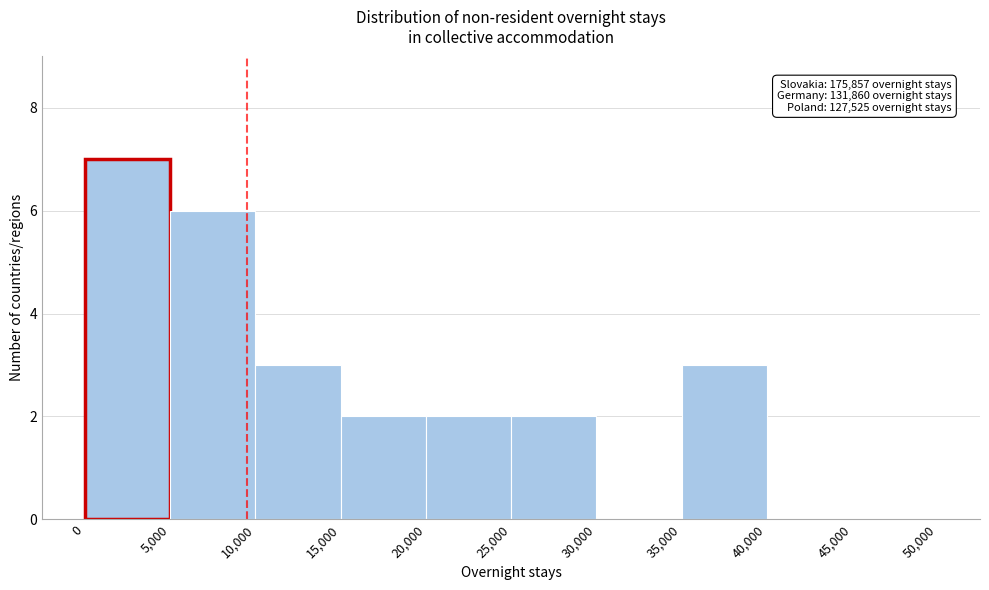

Which range on the x-axis has the tallest bar?

0 to 5,000